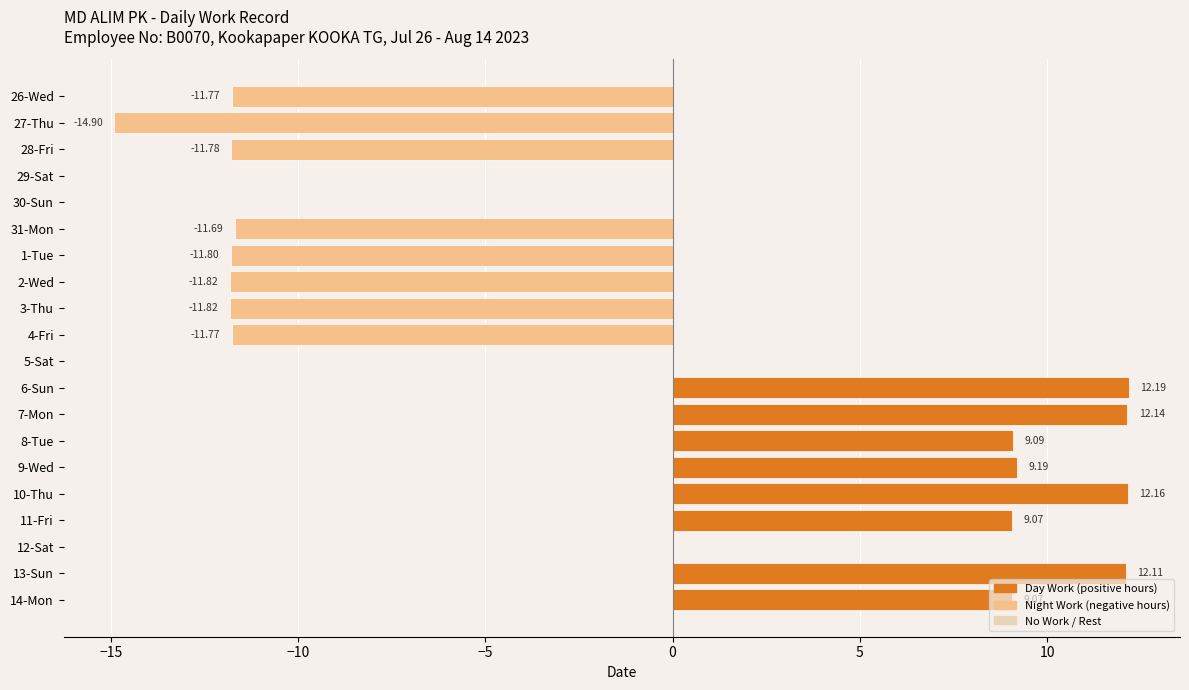

What is the change in value from 5-Sat to 13-Sun?

+12.1